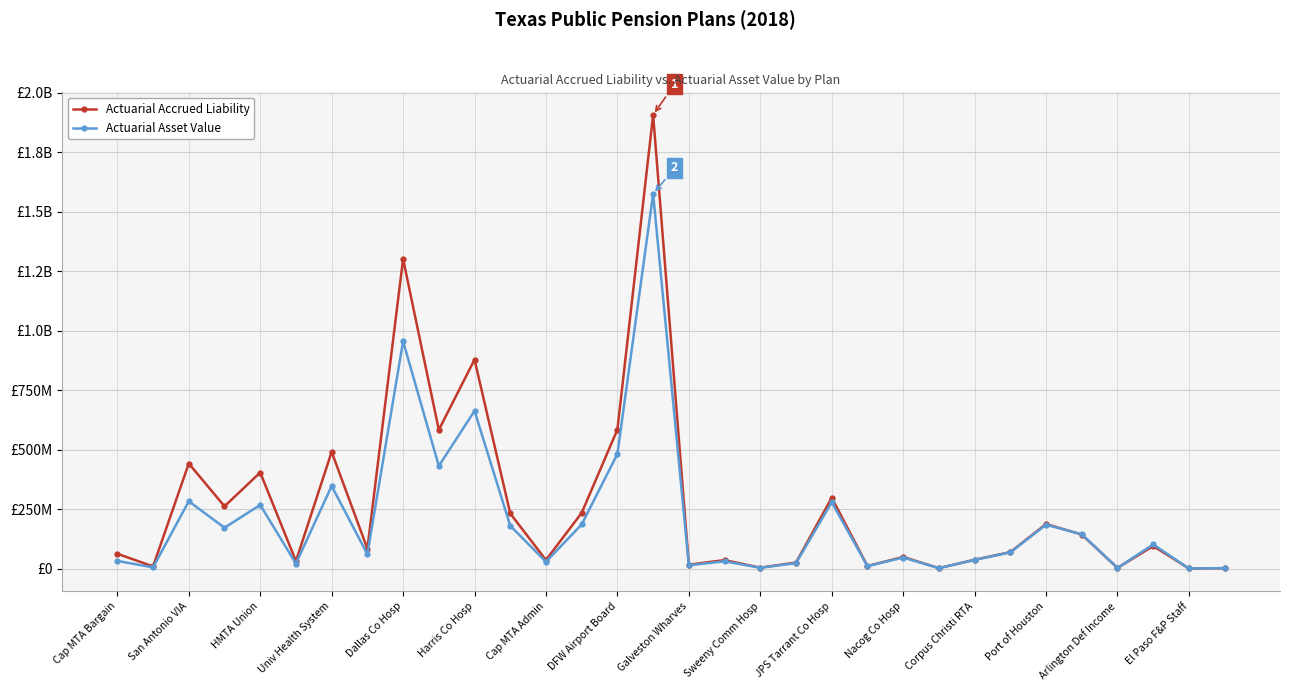

After their last crossing, which series has the higher values: Actuarial Asset Value or Actuarial Accrued Liability?

Actuarial Asset Value